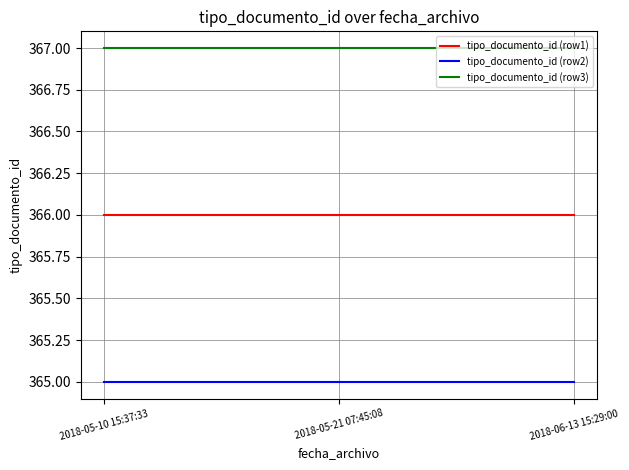

What position from the left is 2018-05-10 15:37:33?

1